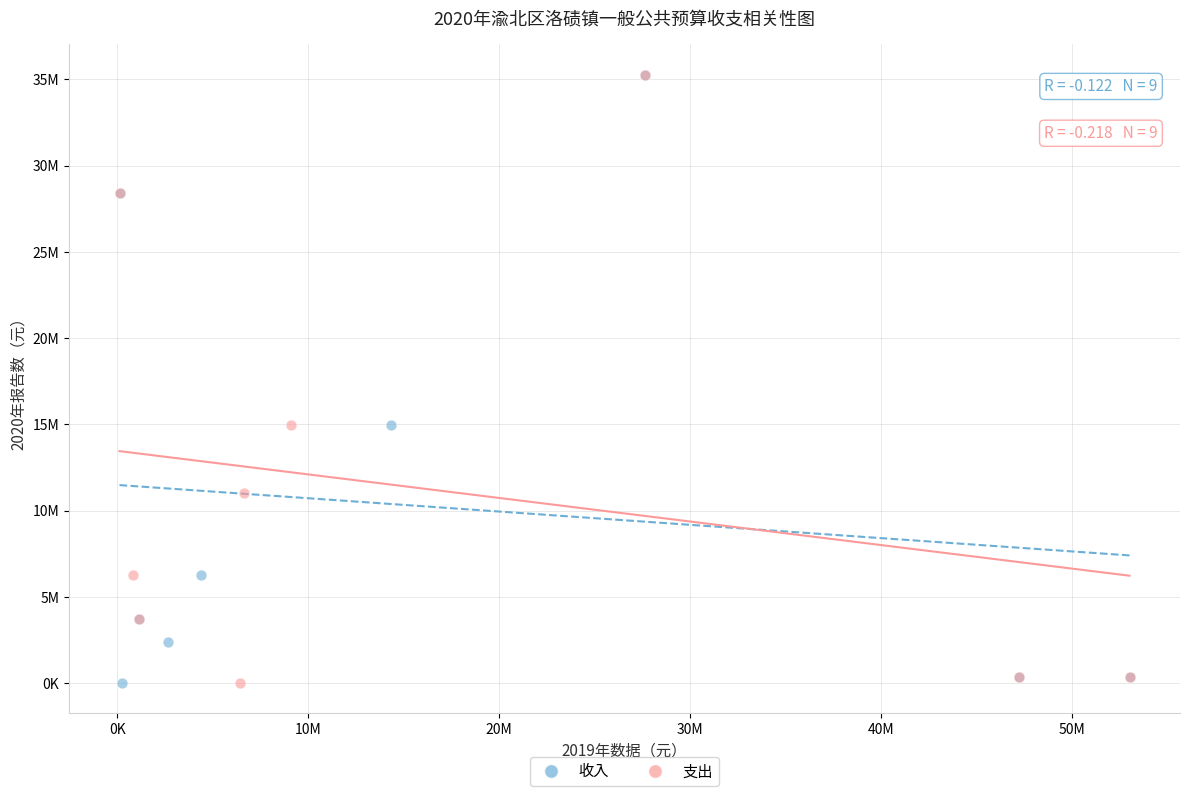

What are all the series names shown in the legend?

收入, 支出